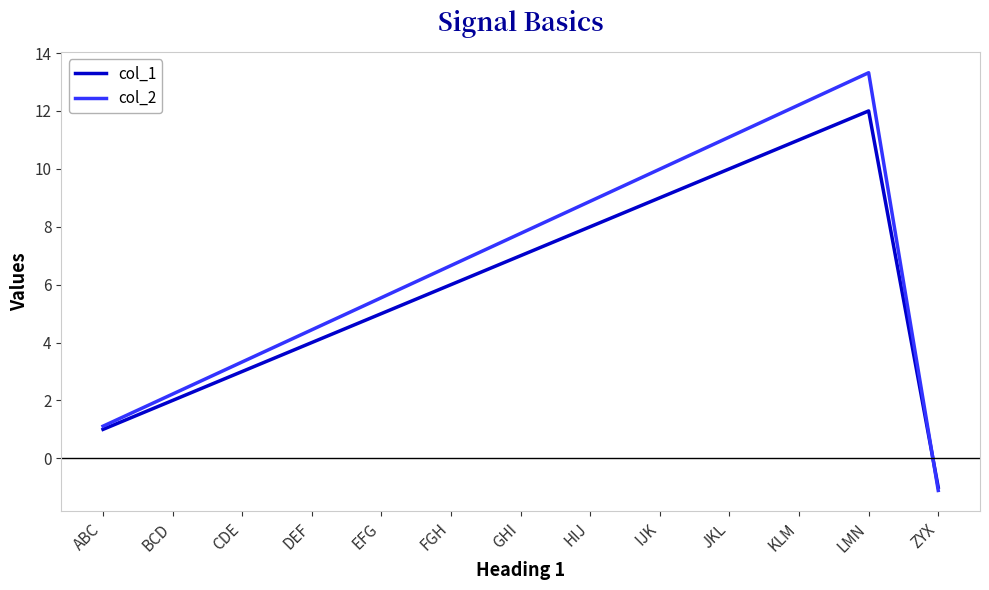

List the labels in order of col_2 value, smallest first.

ZYX, ABC, BCD, CDE, DEF, EFG, FGH, GHI, HIJ, IJK, JKL, KLM, LMN